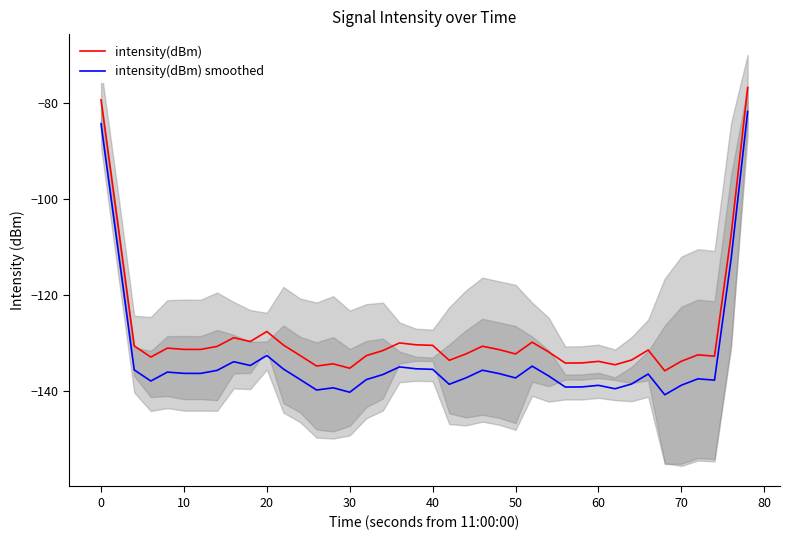

True or false: intensity(dBm) smoothed and intensity(dBm) cross at least once.

False